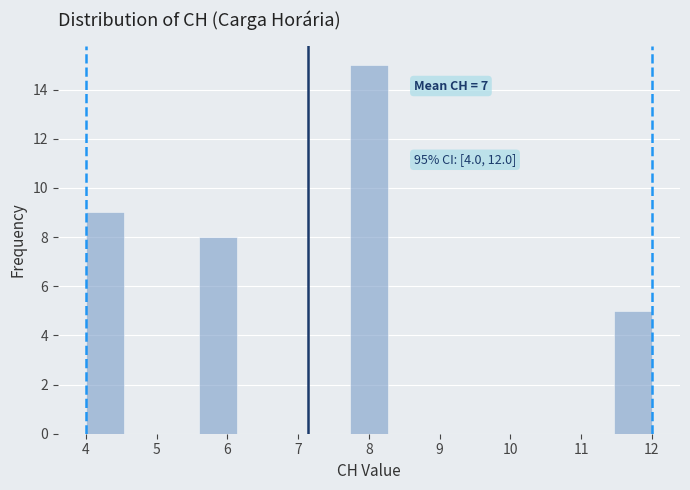

Which range on the x-axis has the tallest bar?

7.7 to 8.3